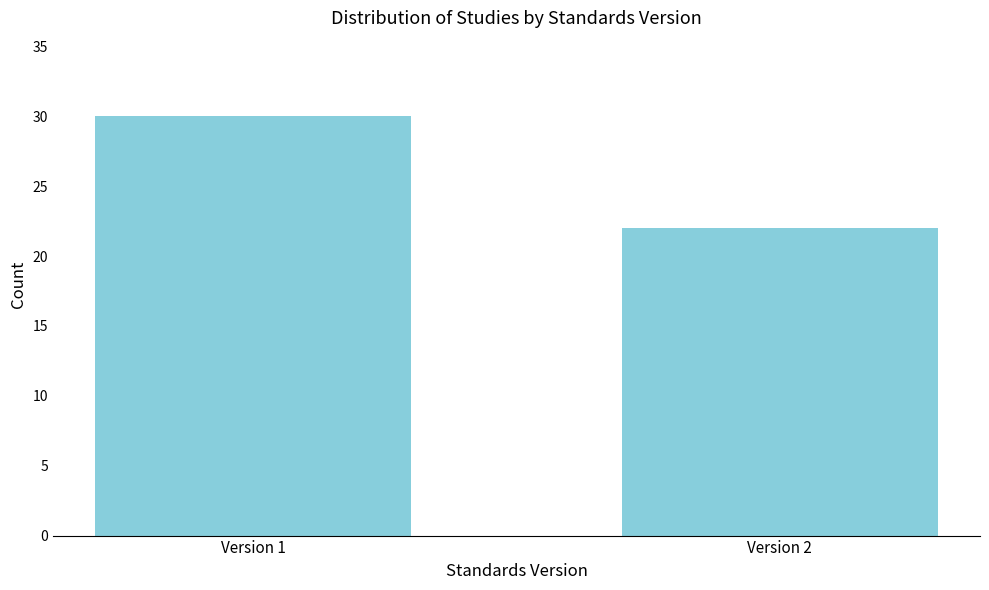

Reading left to right, transcribe all the data shown in this chart.

30	22